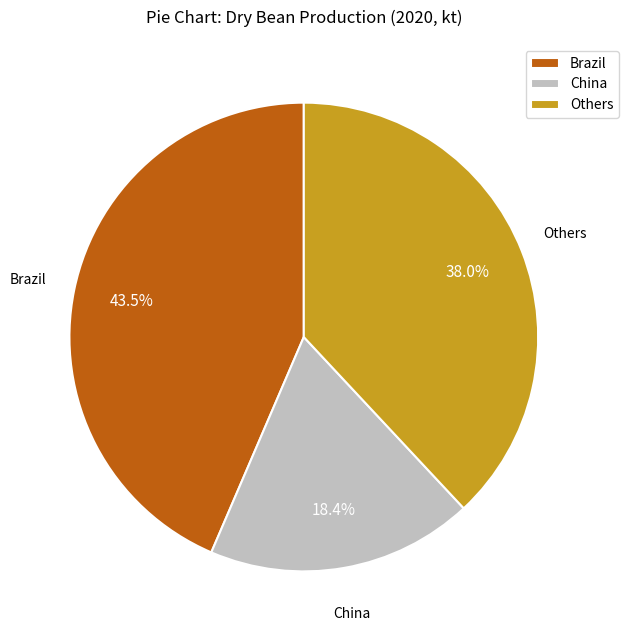

How many slices are in this pie chart?

3